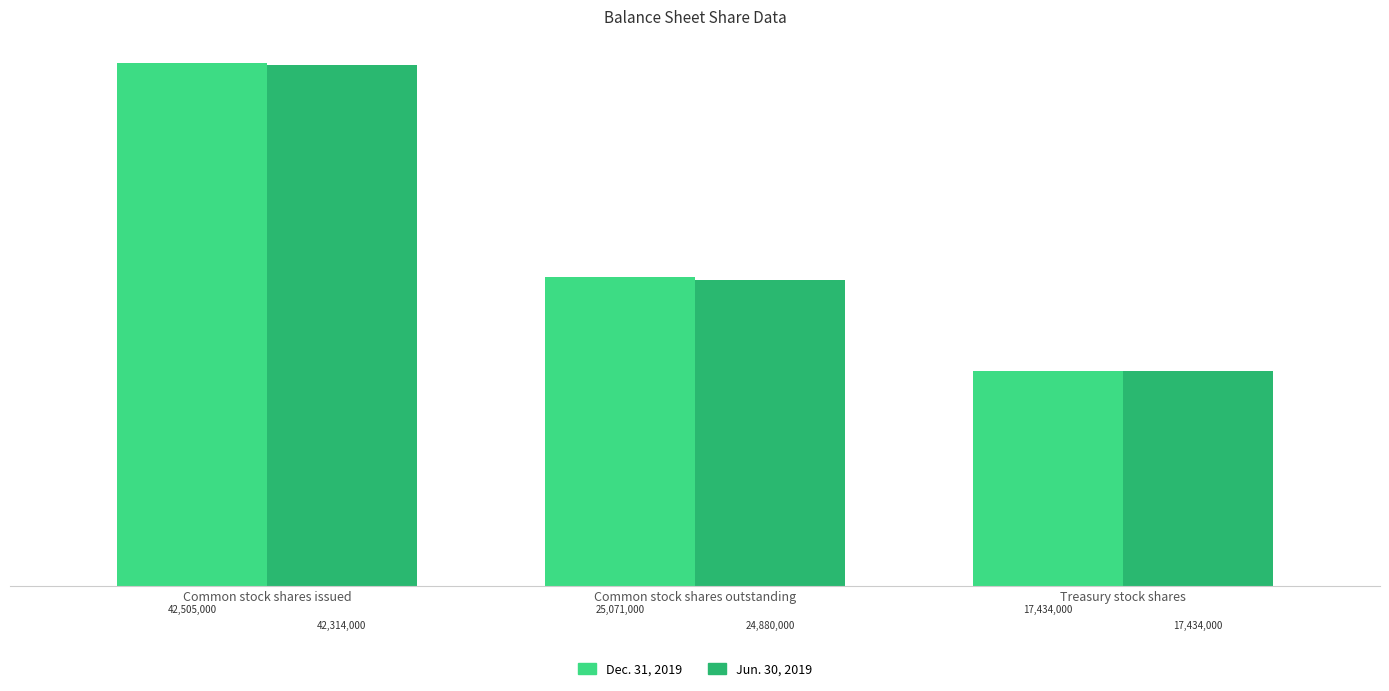

What is the label of the 1st bar from the left?

Common stock shares issued